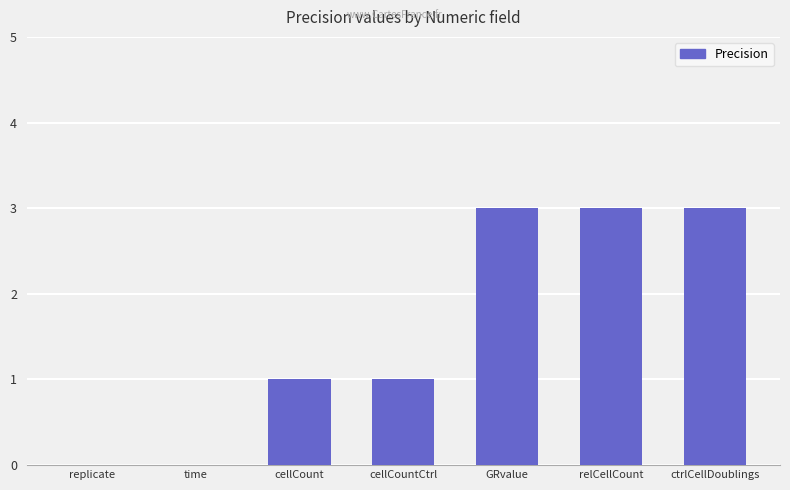

How many data points does each series have?

7